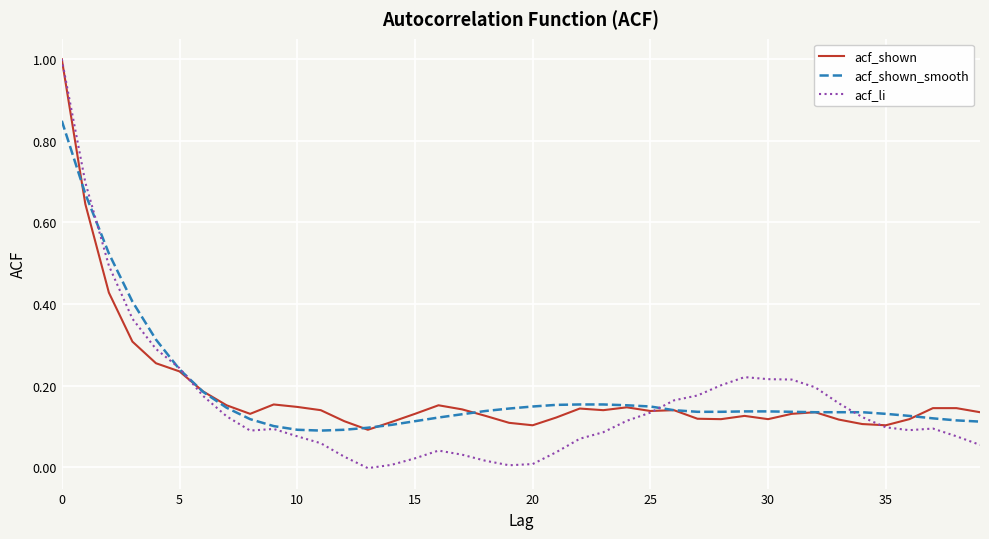

What is the greatest value displayed?

1.0